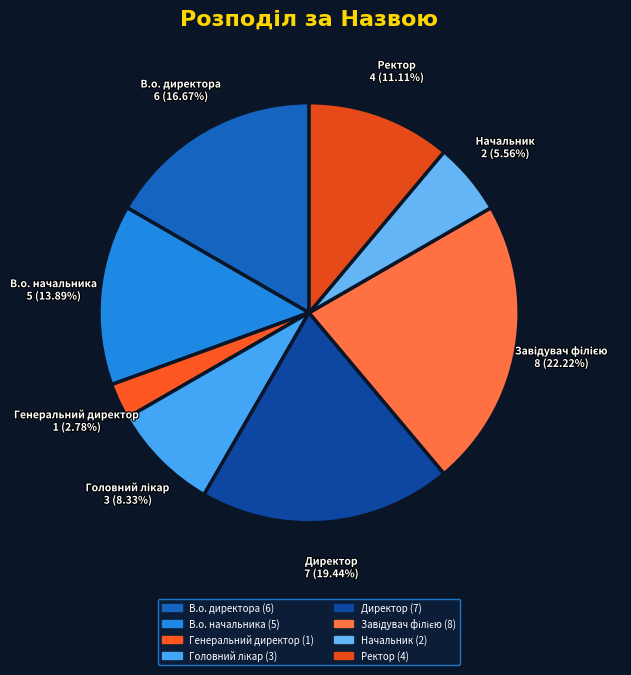

Is the sum of Генеральний директор and В.о. директора greater than half?

No